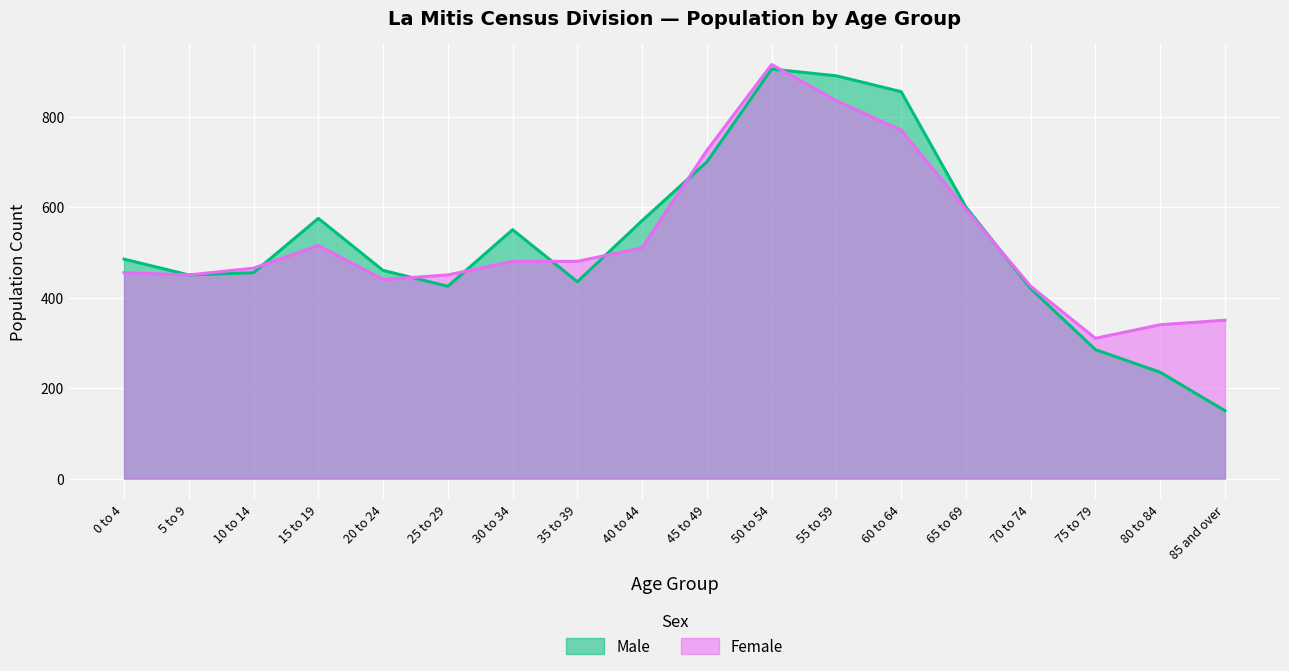

Between which two adjacent categories do Female and Male first intersect?

10 to 14 and 15 to 19